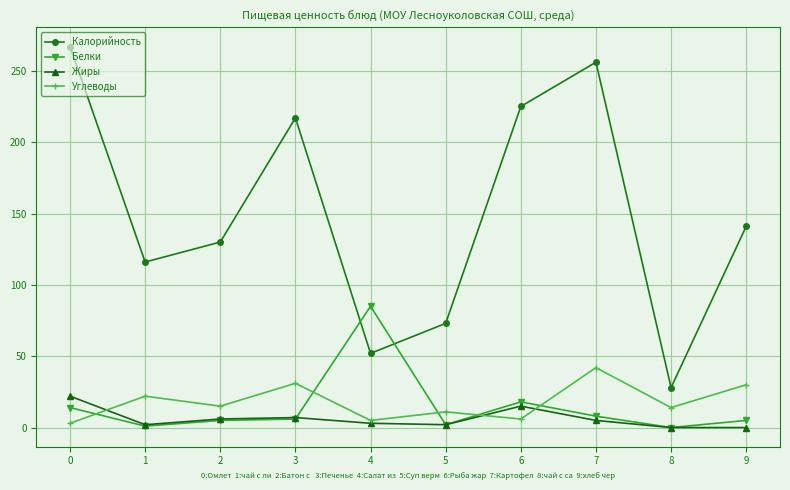

True or false: Жиры has a value of 11 at 0.

False